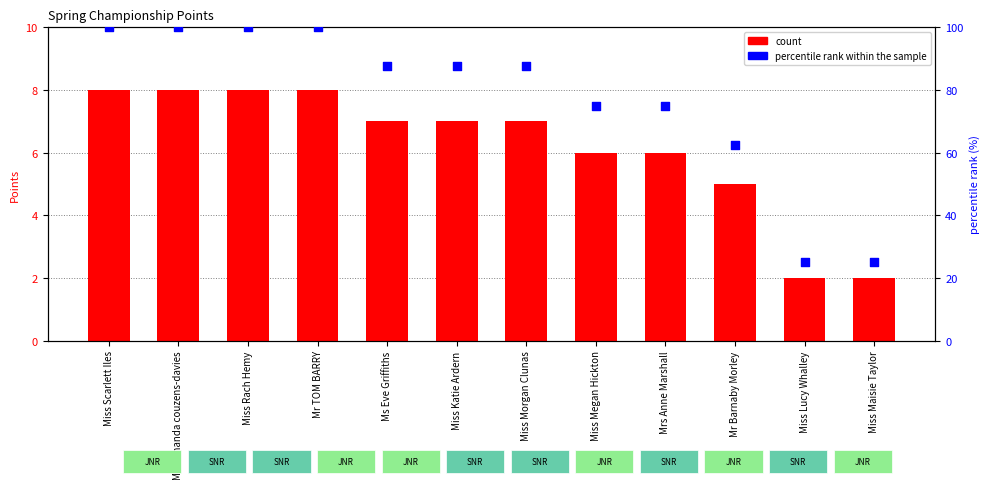

Which series reaches the minimum Y coordinate?

count